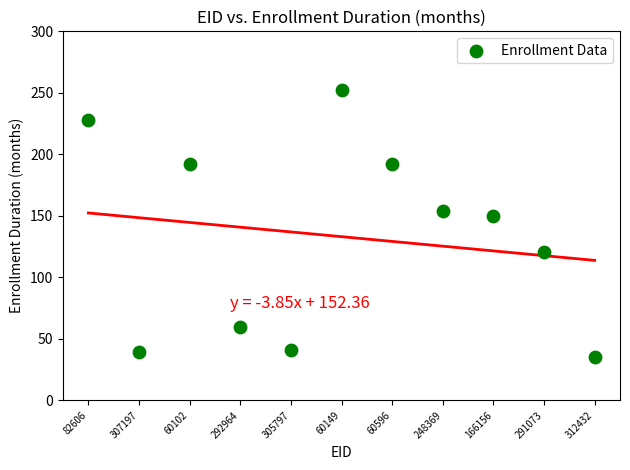

What is the range of Y values (max minus min)?

217